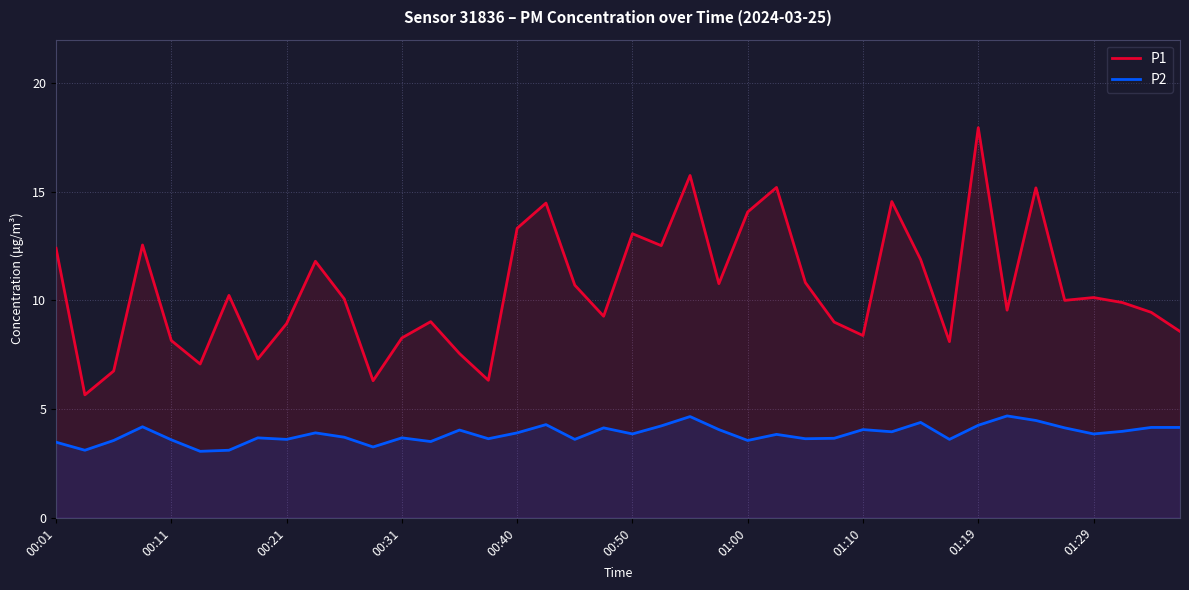

How many interior local valleys does the P2 series have?

13